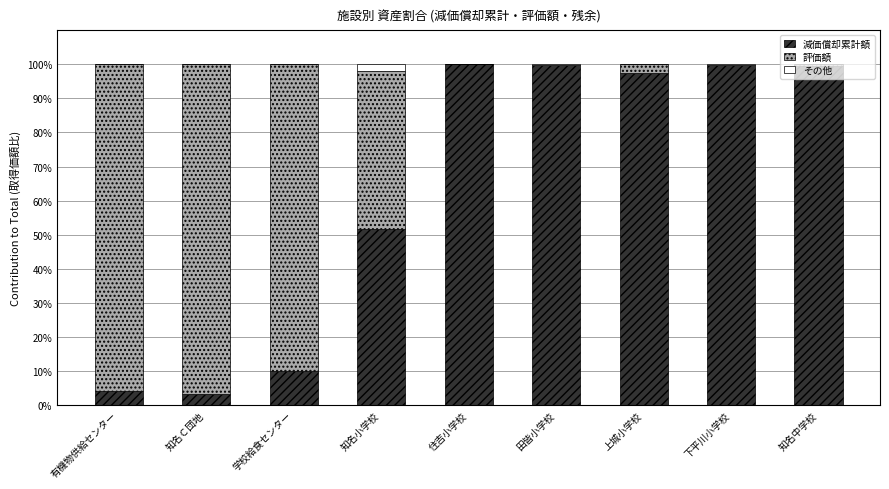

The value of 減価償却累計額 at 知名小学校 is 51.7. True or false?

True